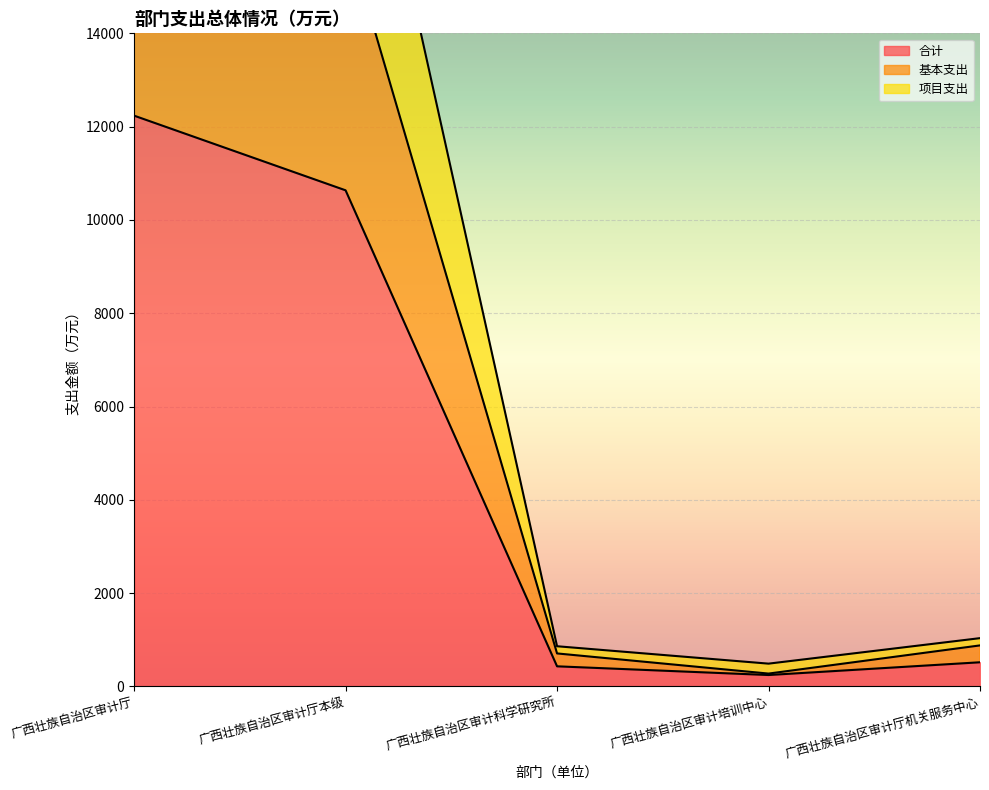

Reading right to left, transcribe all the data shown in this chart.

合计: 517.2	244.0	430.5	10634.8	12235.2
基本支出: 878.8	274.8	706.7	16189.0	18809.3
项目支出: 1034.4	487.9	861.0	21269.5	24470.5